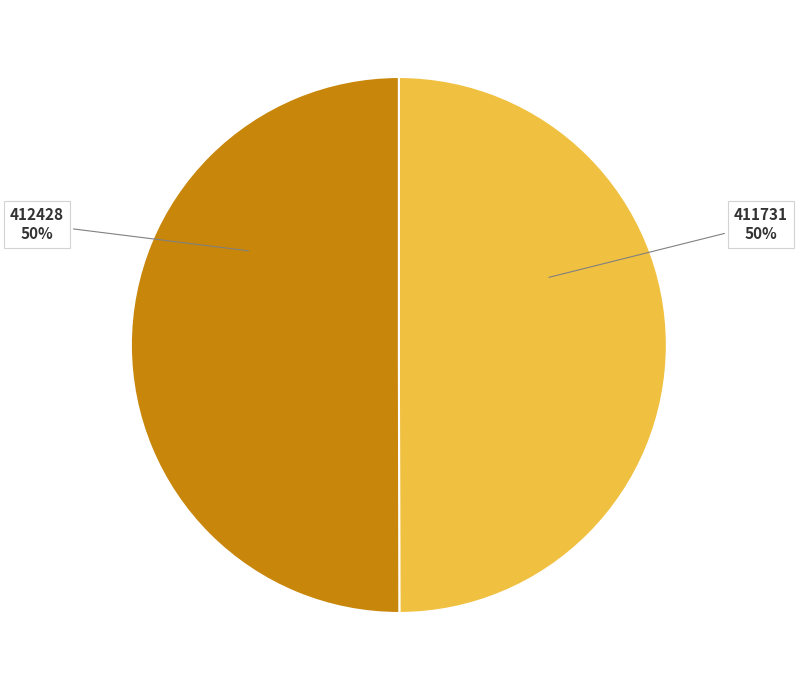

The 412428 slice represents 50% of the pie. True or false?

True